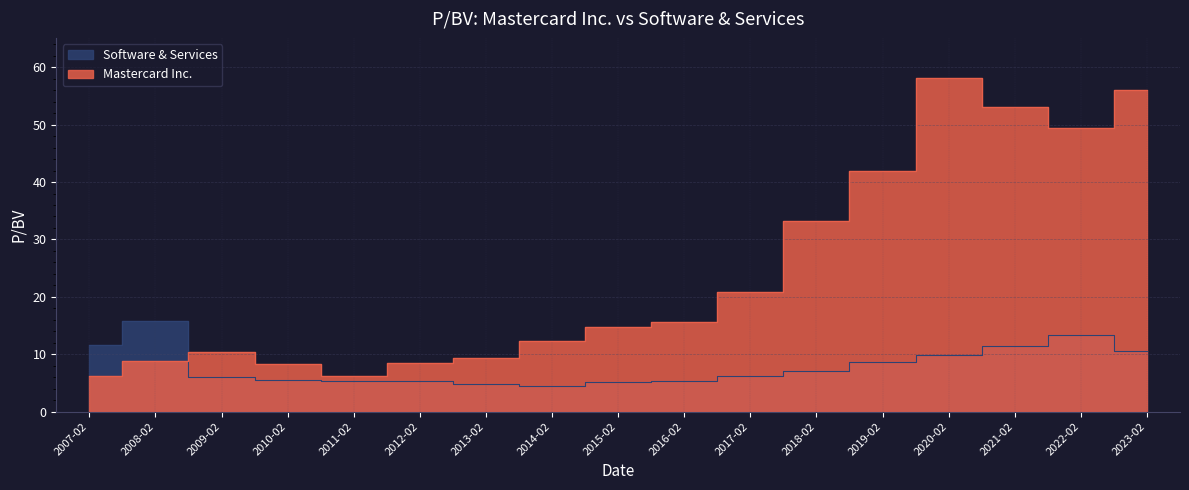

Which has a higher value, 2009-02 or 2012-02?

2009-02